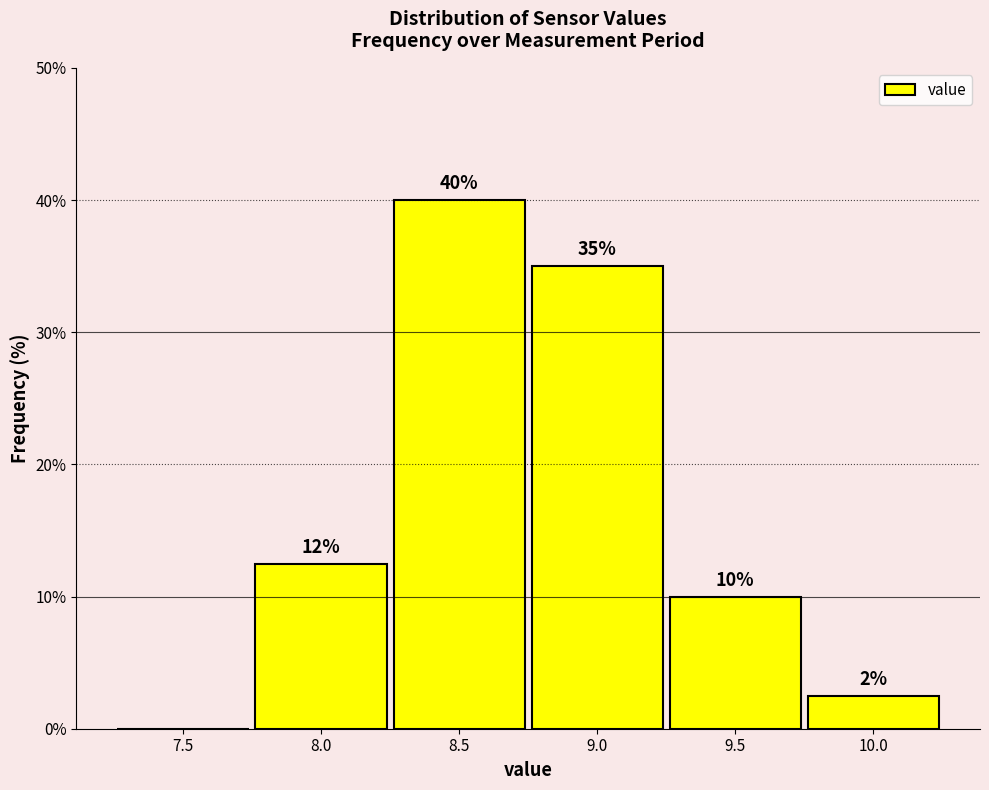

Approximately how many times larger is the value at 8.0 compared to 8.5?

0.3